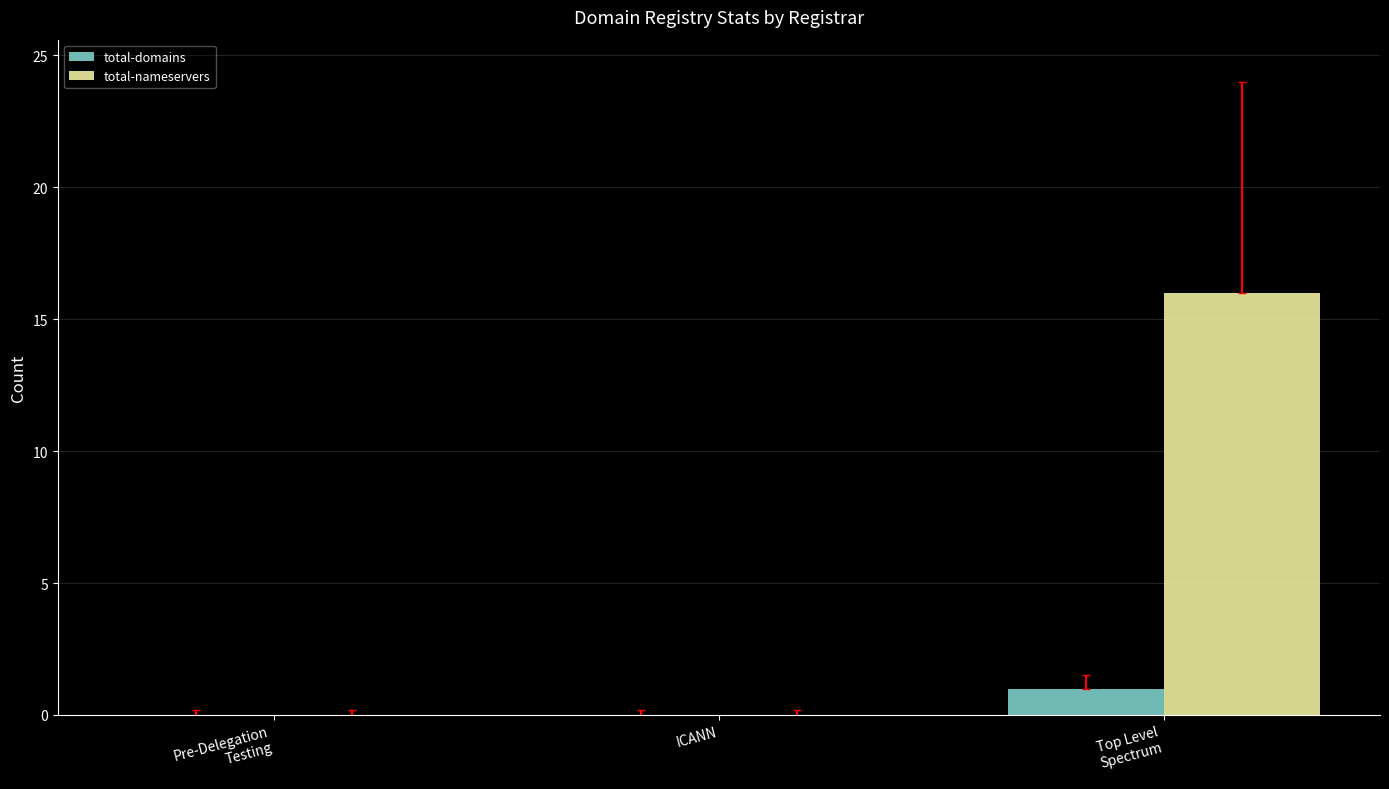

What is the maximum value shown in the chart?

16